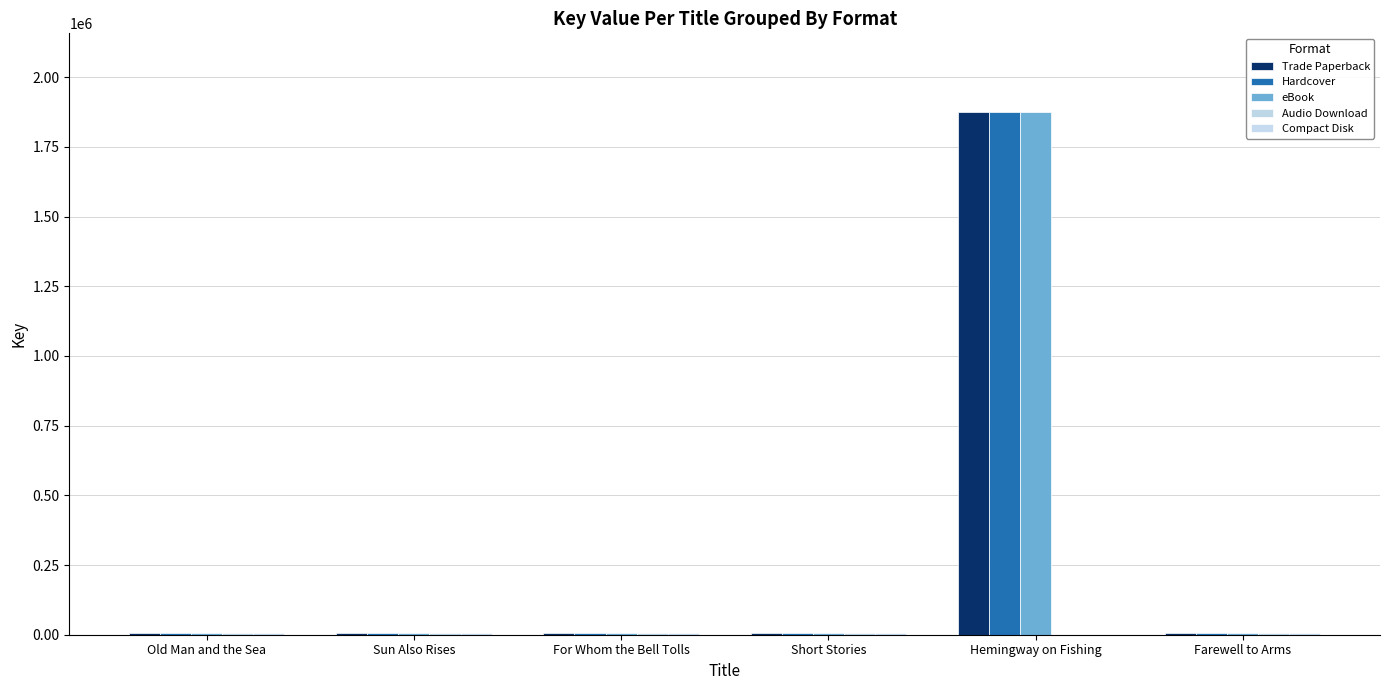

Between Old Man and the Sea and Hemingway on Fishing, which series saw the biggest shift?

Trade Paperback